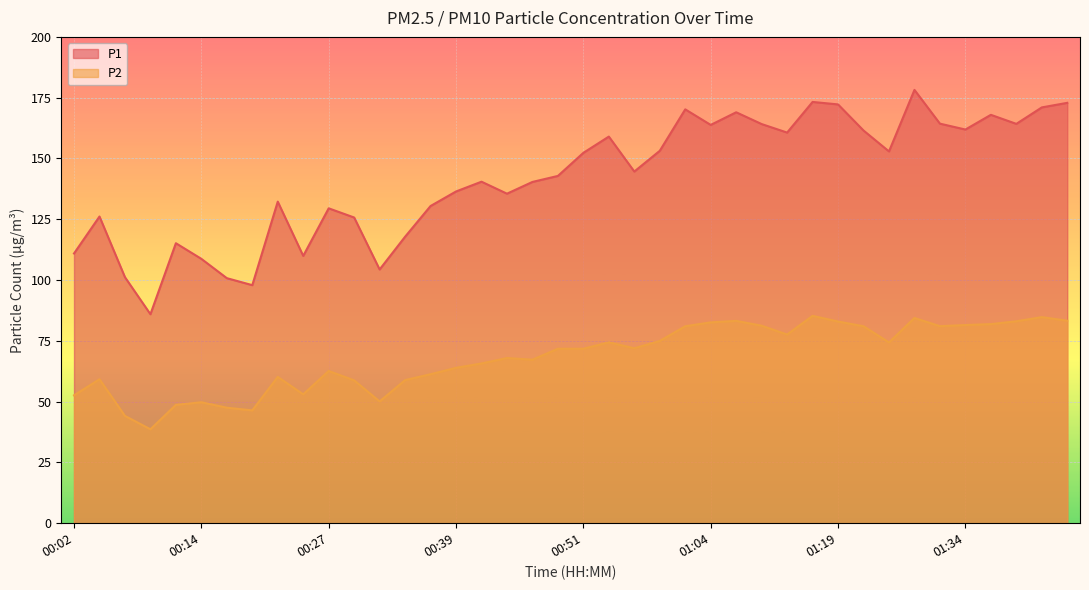

What is the sum of all P1 values?

5669.6